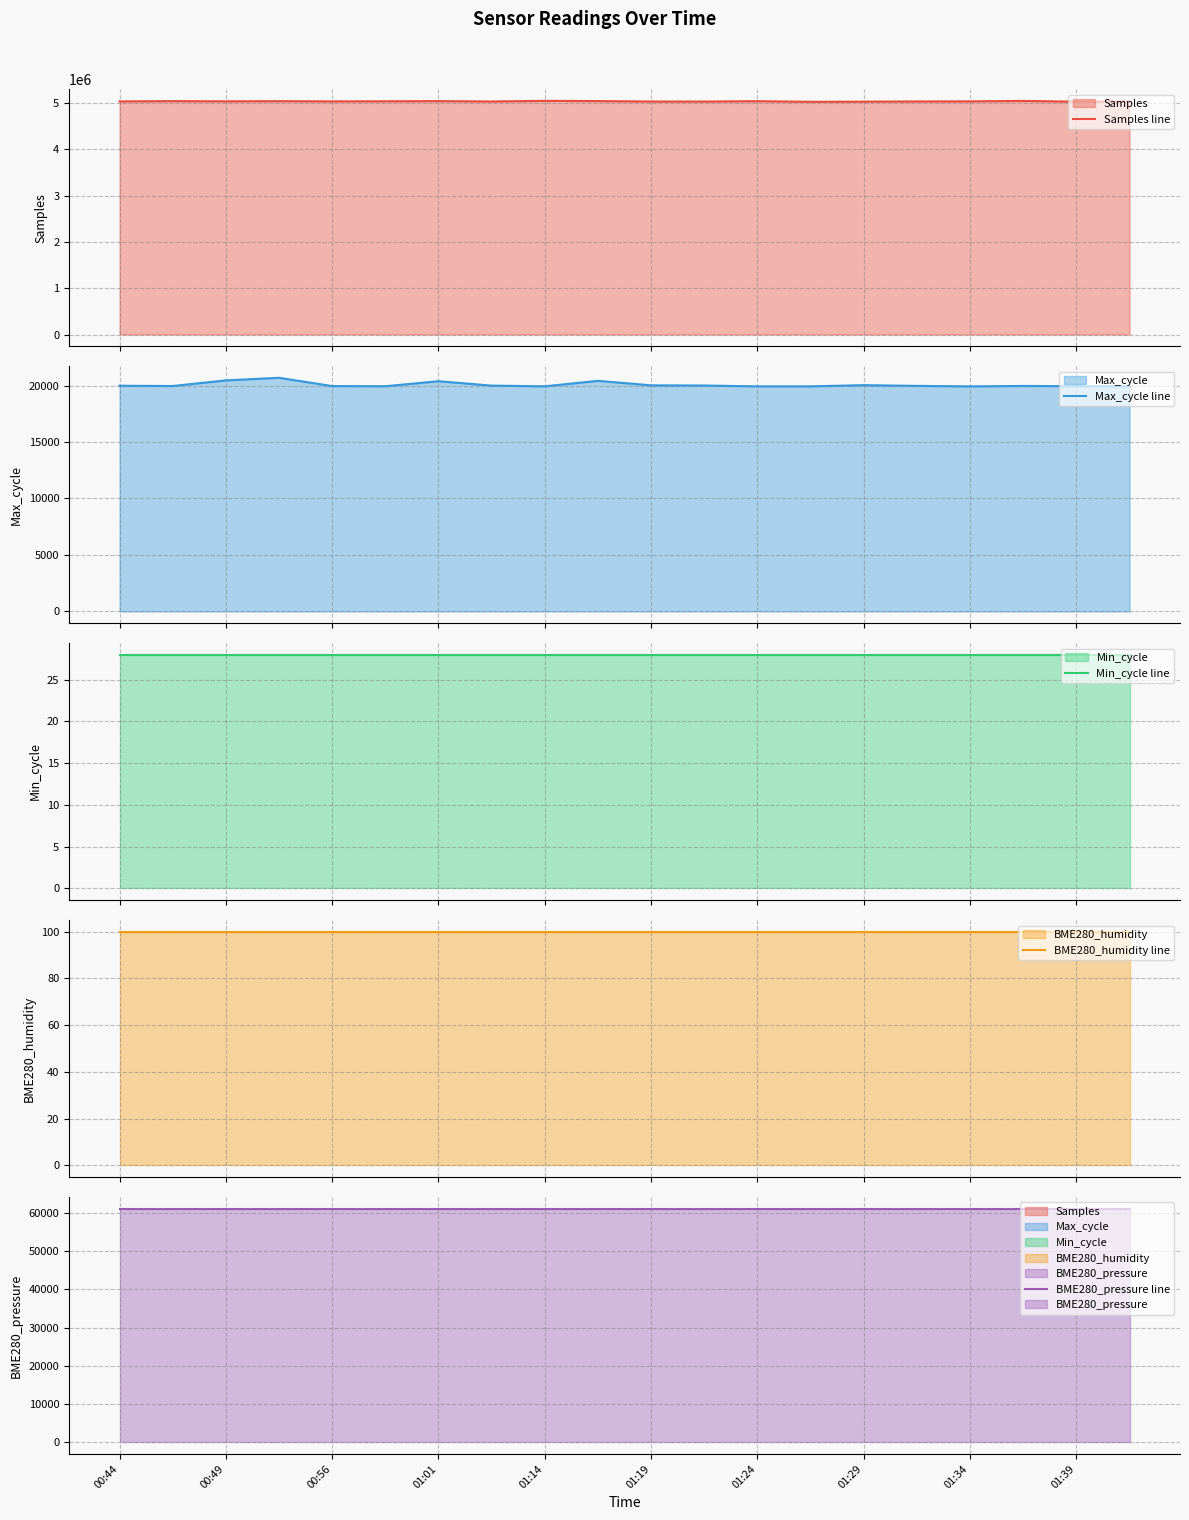

What is the sum of the BME280_humidity line values at 00:56 and 00:49?

200.0